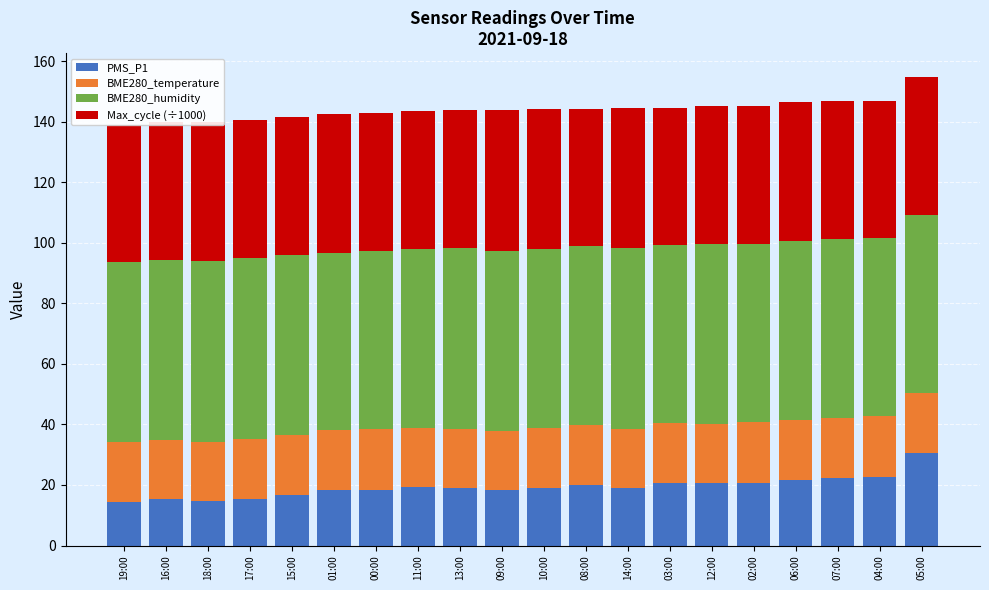

What is the difference between the PMS_P1 values at 01:00 and 07:00?

4.0